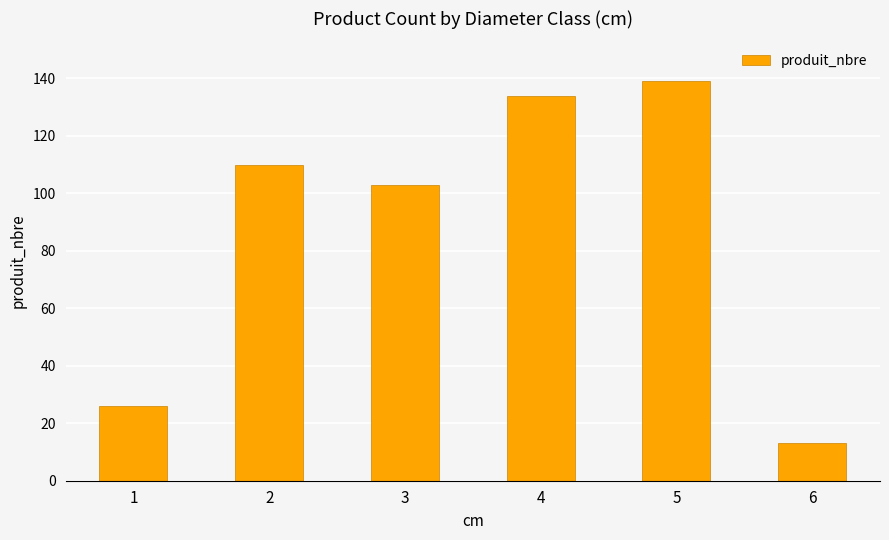

Reading left to right, extract all data points from this chart.

26	110	103	134	139	13